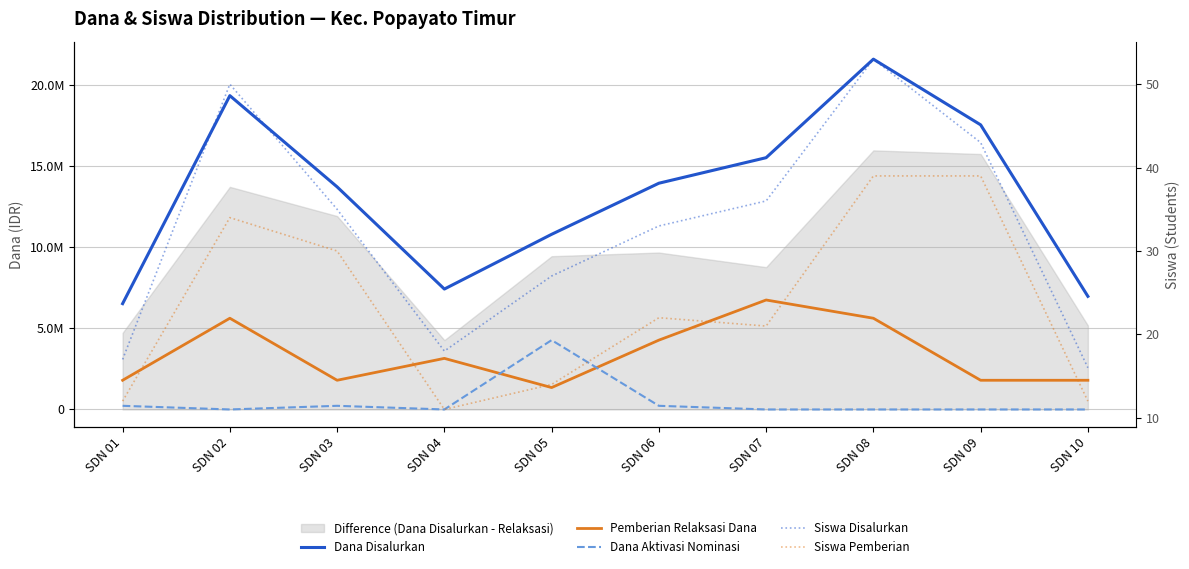

True or false: Dana Aktivasi Nominasi has a value of 0 at SDN 02.

True